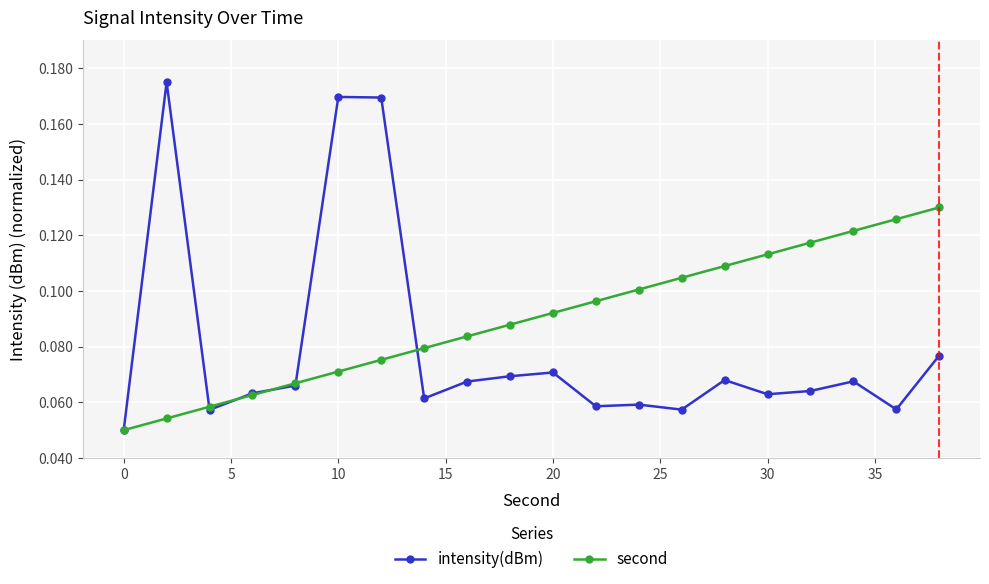

What are all the series names shown in the legend?

intensity(dBm), second